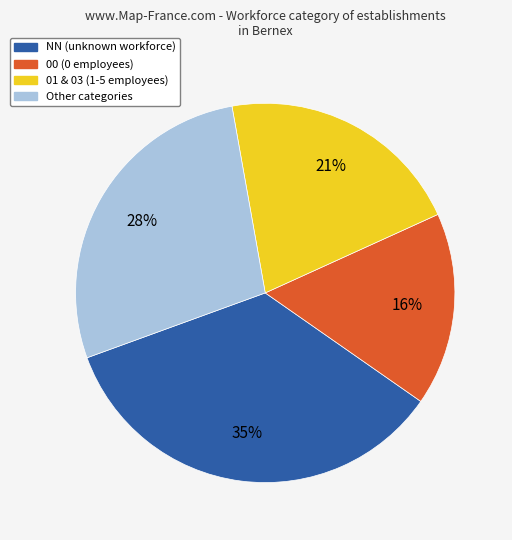

Count the number of slices in the pie.

4